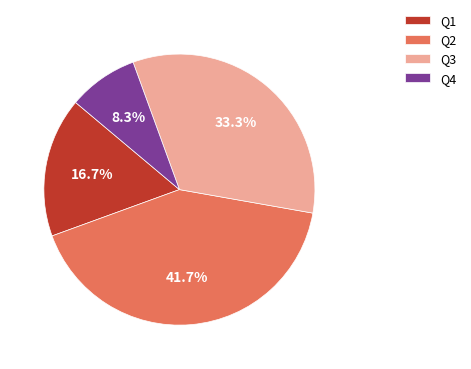

Rank the categories by value from lowest to highest.

Q4, Q1, Q3, Q2